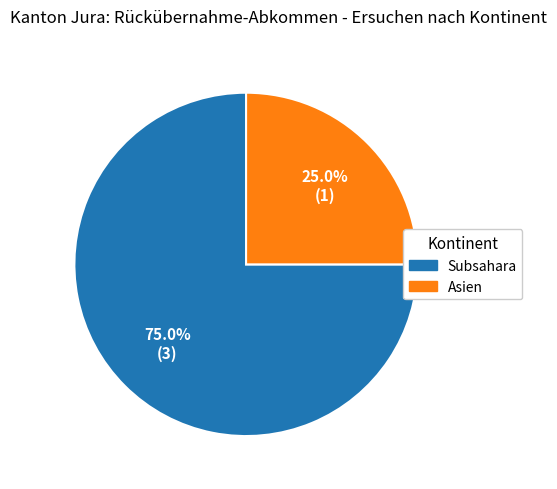

What percentage is the Asien slice, to the nearest percent?

25%